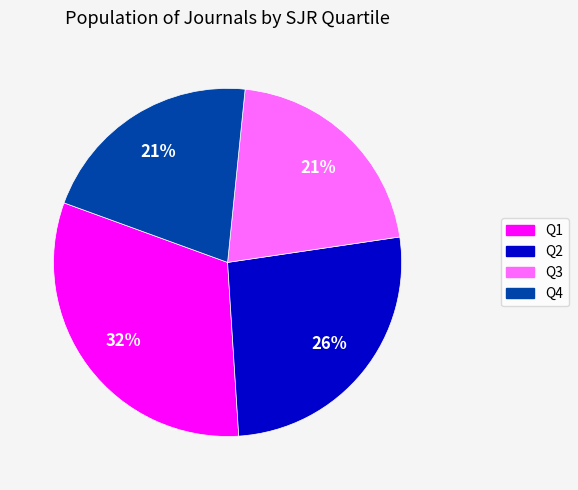

What percentage is the Q2 slice, to the nearest percent?

26%